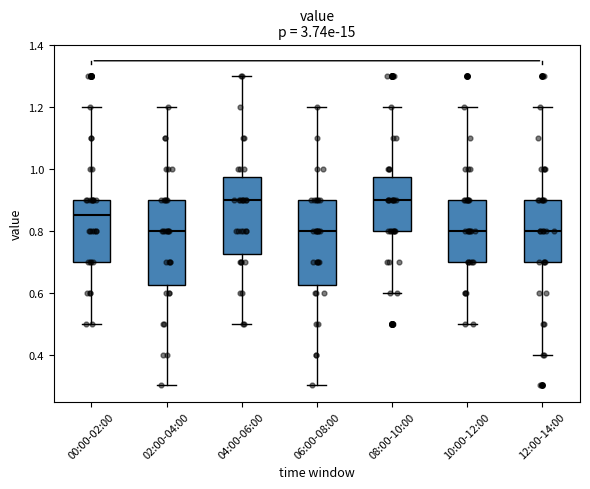

Reading left to right, read every box against the y-axis: the position of its median line, the range the box covers, and the ends of its whiskers. The values are not printed on the chart, so give them approximately, as read against the axis.

00:00-02:00: median 0.86, box 0.70 to 0.90, whiskers 0.50 to 1.20
02:00-04:00: median 0.80, box 0.62 to 0.90, whiskers 0.30 to 1.20
04:00-06:00: median 0.90, box 0.72 to 0.98, whiskers 0.50 to 1.30
06:00-08:00: median 0.80, box 0.62 to 0.90, whiskers 0.30 to 1.20
08:00-10:00: median 0.90, box 0.80 to 0.98, whiskers 0.60 to 1.20
10:00-12:00: median 0.80, box 0.70 to 0.90, whiskers 0.50 to 1.20
12:00-14:00: median 0.80, box 0.70 to 0.90, whiskers 0.40 to 1.20